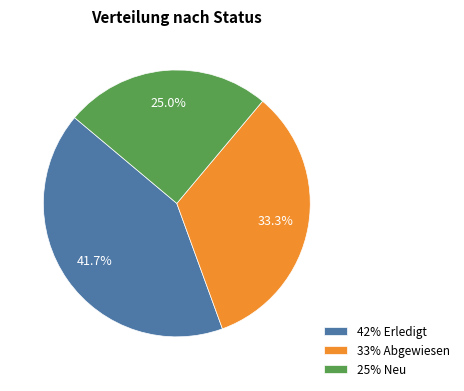

How many slices are in this pie chart?

3